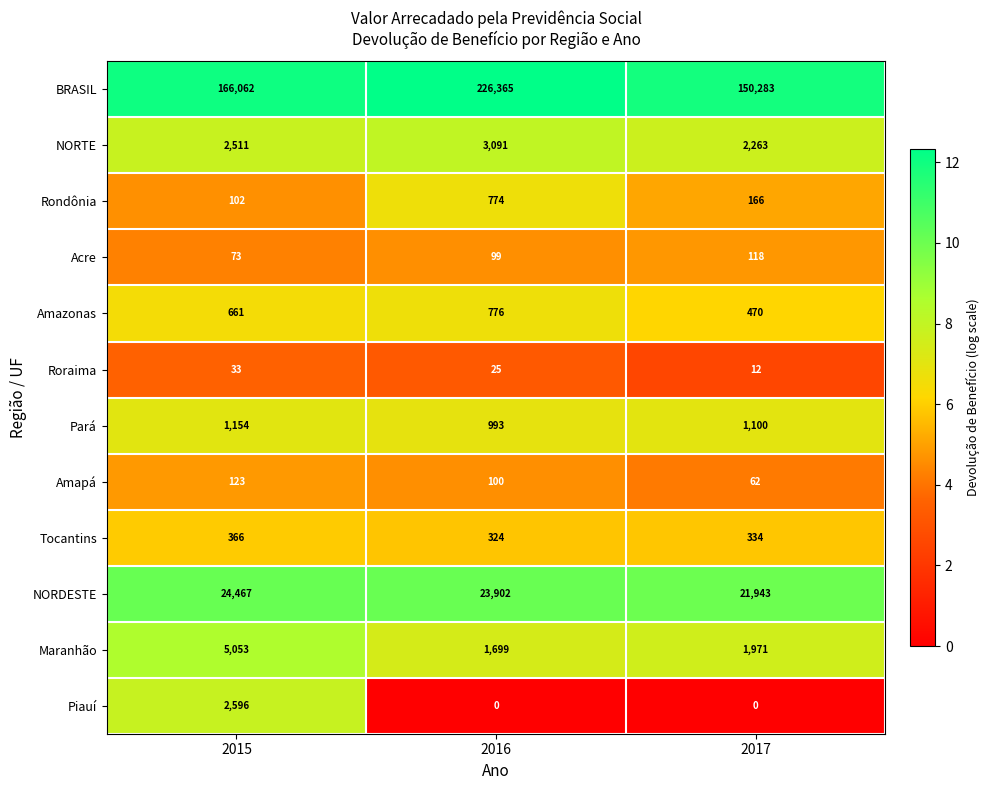

What is the sum of the BRASIL values at 2015 and 2017?

316345